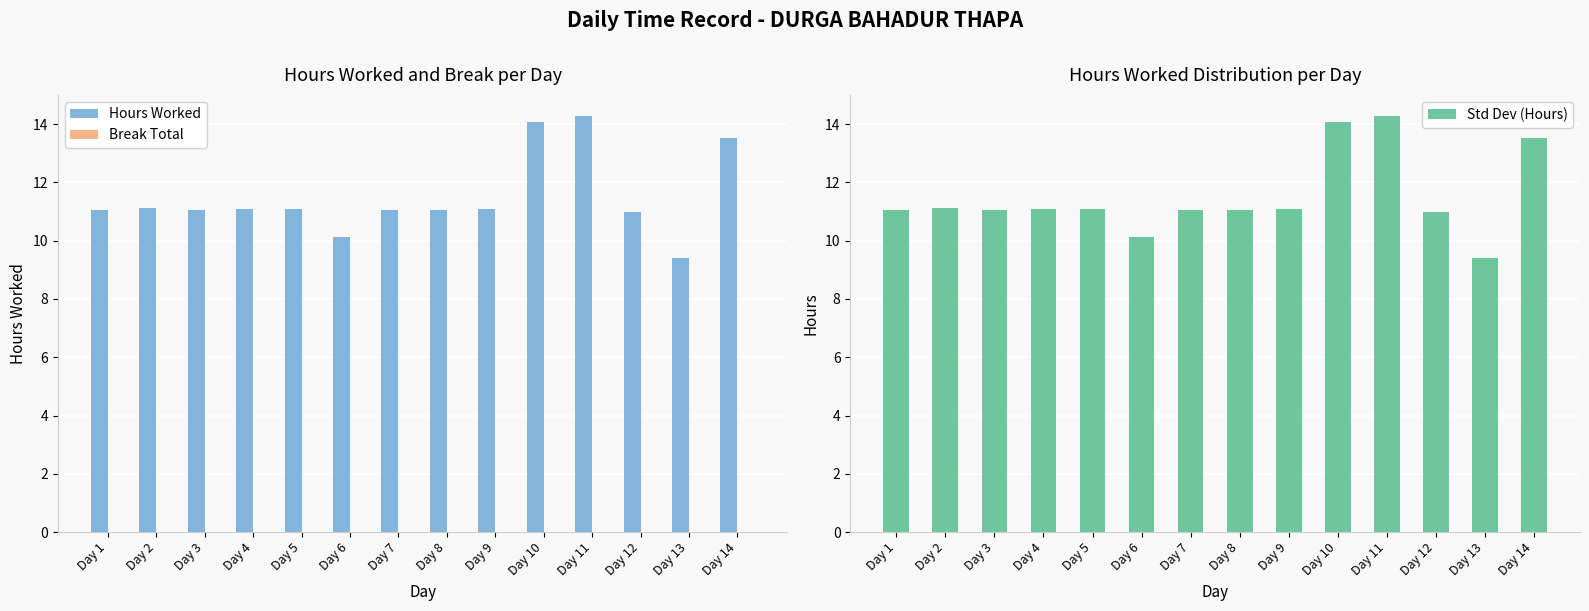

Which series has the largest total across all categories?

Hours Worked